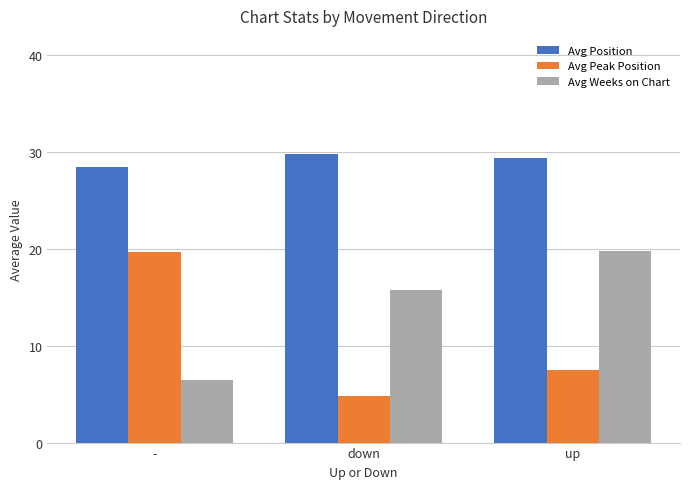

Reading left to right, what are all the values shown in this chart?

Avg Position: 28.5	29.8	29.4
Avg Peak Position: 19.7	4.8	7.5
Avg Weeks on Chart: 6.5	15.8	19.8